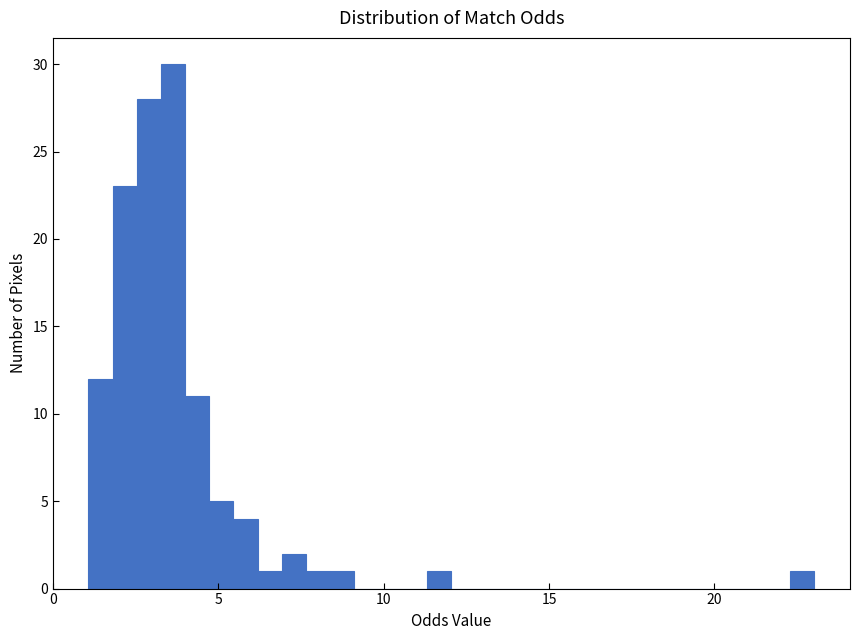

Around what value on the x-axis is the tallest bar? Give the approximate position of its centre, as read against the axis.

3.5